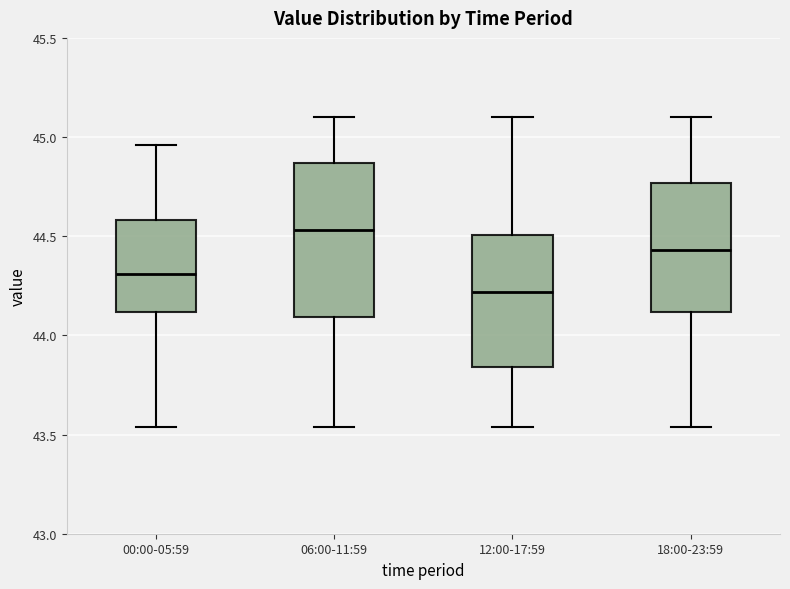

Reading left to right, read every box against the y-axis: the position of its median line, the range the box covers, and the ends of its whiskers. The values are not printed on the chart, so give them approximately, as read against the axis.

00:00-05:59: median 44.30, box 44.10 to 44.60, whiskers 43.55 to 44.95
06:00-11:59: median 44.55, box 44.10 to 44.85, whiskers 43.55 to 45.10
12:00-17:59: median 44.20, box 43.85 to 44.50, whiskers 43.55 to 45.10
18:00-23:59: median 44.45, box 44.10 to 44.75, whiskers 43.55 to 45.10